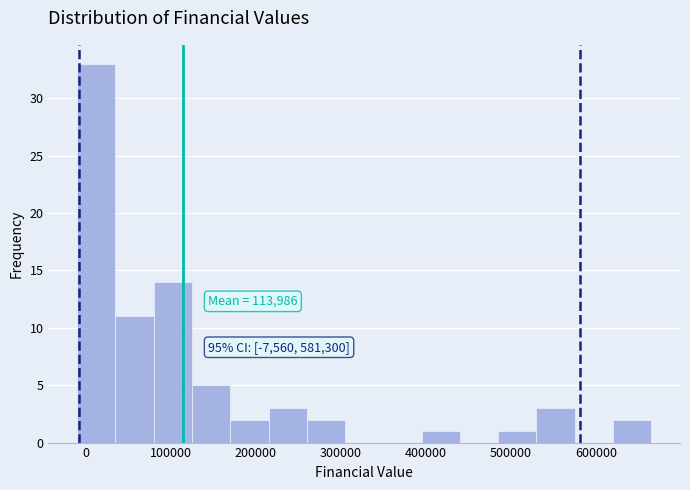

Over which range of the x-axis is the bar tallest?

-10000 to 35000